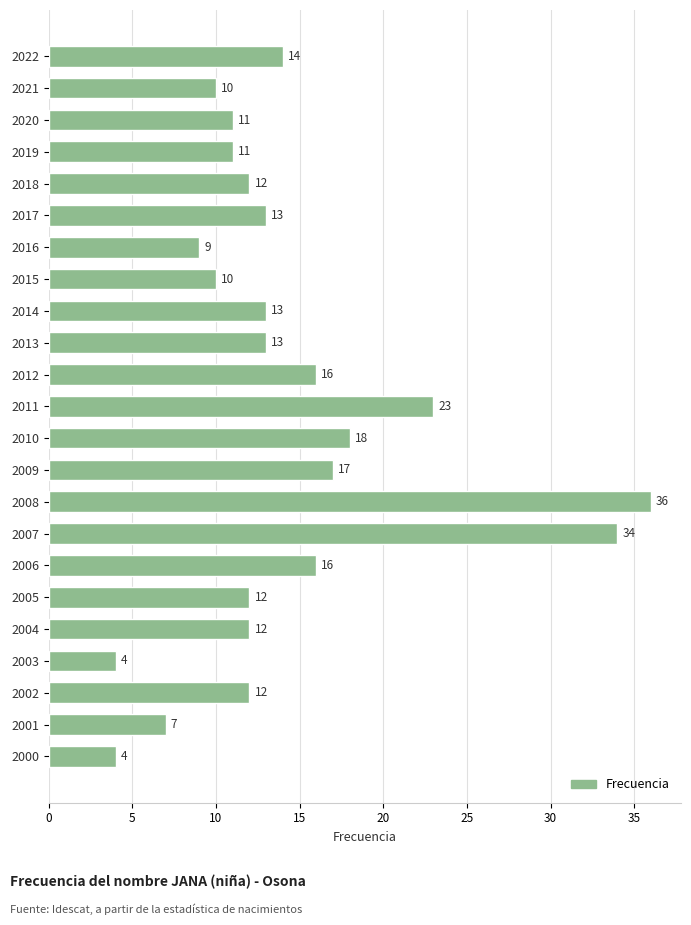

What is the average value?

14